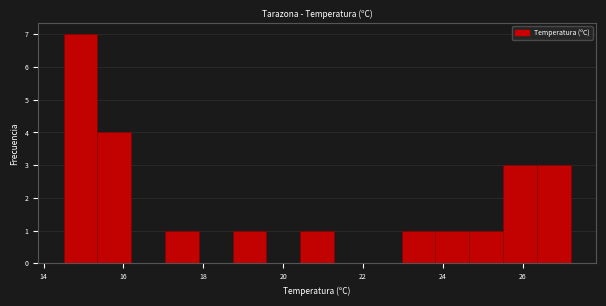

Reading left to right, list every bar in this chart as the range it spans on the x-axis followed by its height. Neither the bar edges nor the heights are printed on the chart, so give them approximately, as read against the axes.

14.6 to 15.4: 7
15.4 to 16.2: 4
16.2 to 17.0: 0
17.0 to 17.8: 1
17.8 to 18.8: 0
18.8 to 19.6: 1
19.6 to 20.4: 0
20.4 to 21.2: 1
21.2 to 22.2: 0
22.2 to 23.0: 0
23.0 to 23.8: 1
23.8 to 24.6: 1
24.6 to 25.6: 1
25.6 to 26.4: 3
26.4 to 27.2: 3